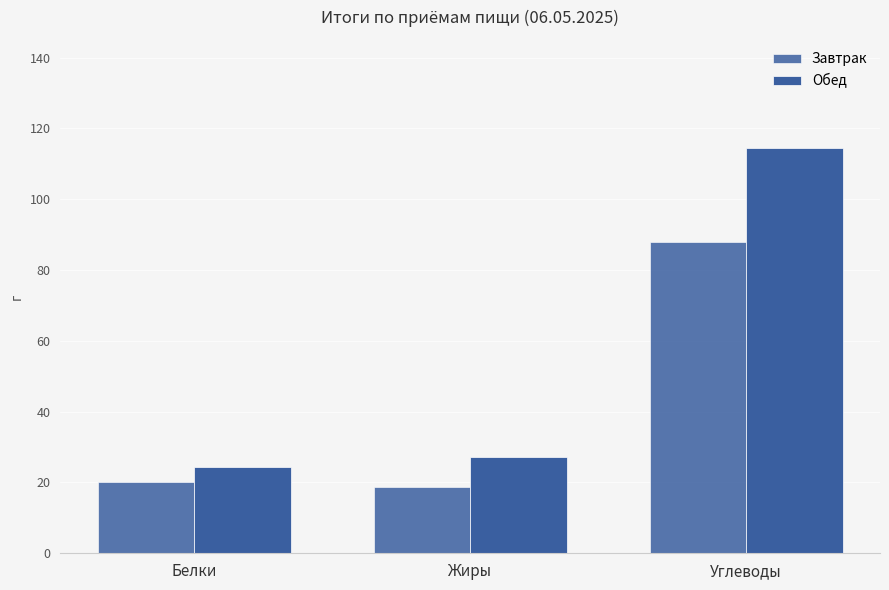

How many bars are there in each group?

2